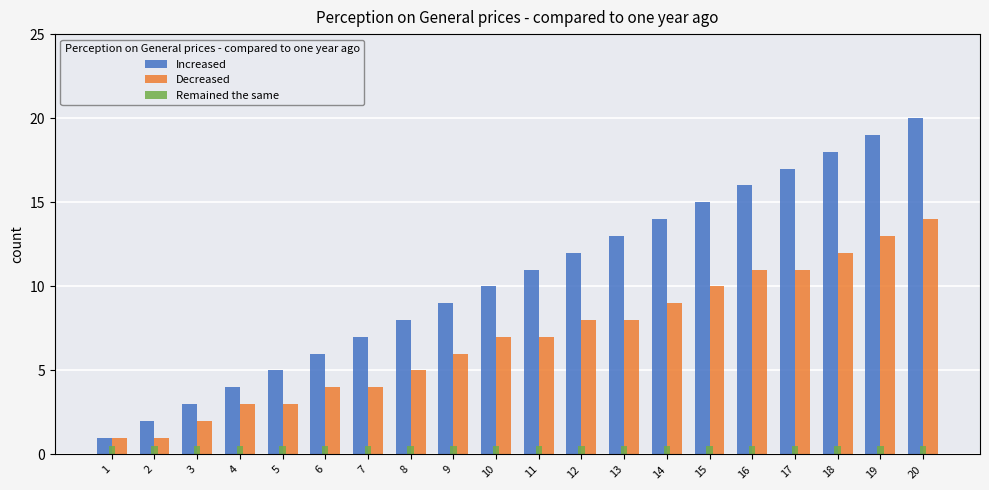

Is the value of Increased at 14 greater than the value of Decreased at 4?

Yes